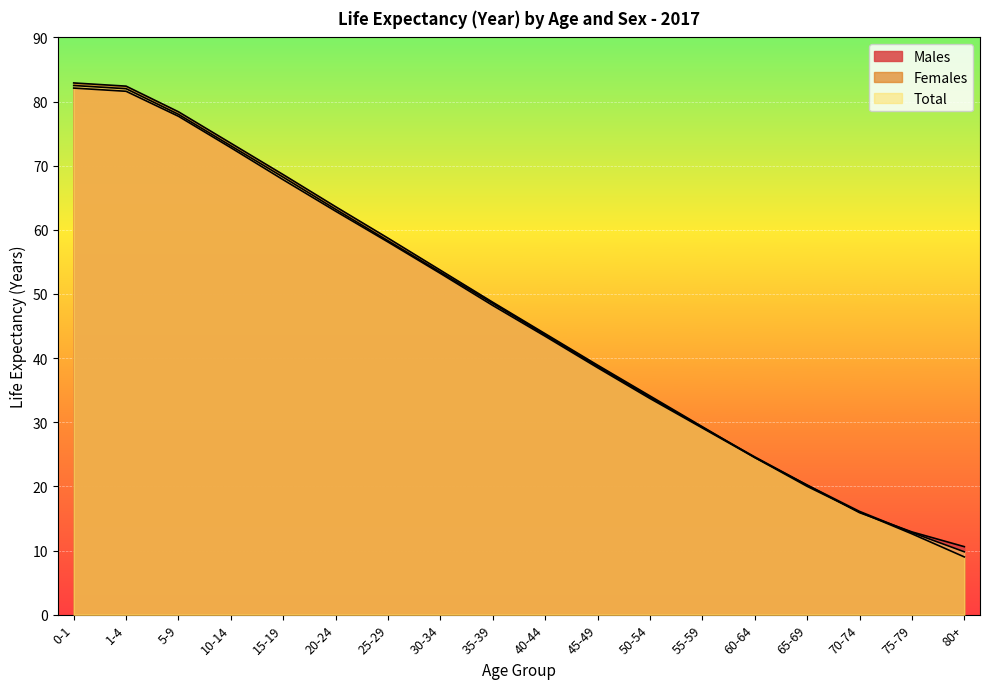

What is the difference between the maximum and minimum values in the Females series?

73.9